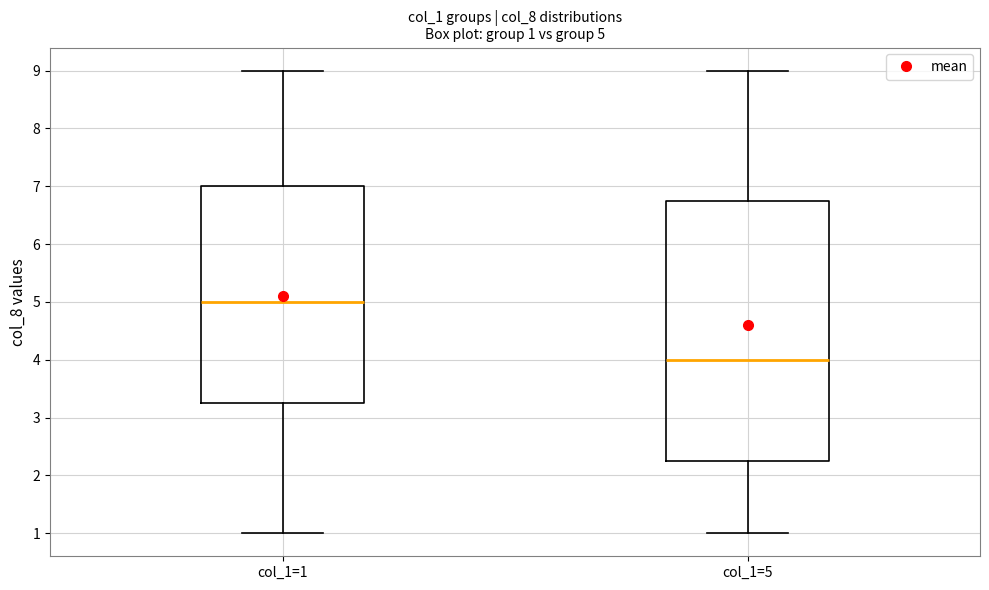

Which box is the tallest, from its lower edge to its upper edge?

col_1=5